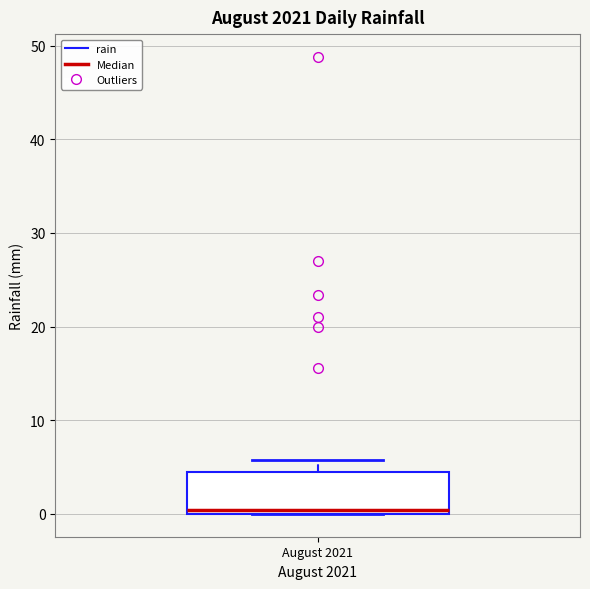

Transcribe this box plot: give where the median line is, the range the box spans, and where the two whiskers end, as read against the y-axis. The values are not printed on the chart, so give them approximately, as read against the axis.

median 0 (just above the box's lower edge), box 0 to 5, whiskers 0 to 6